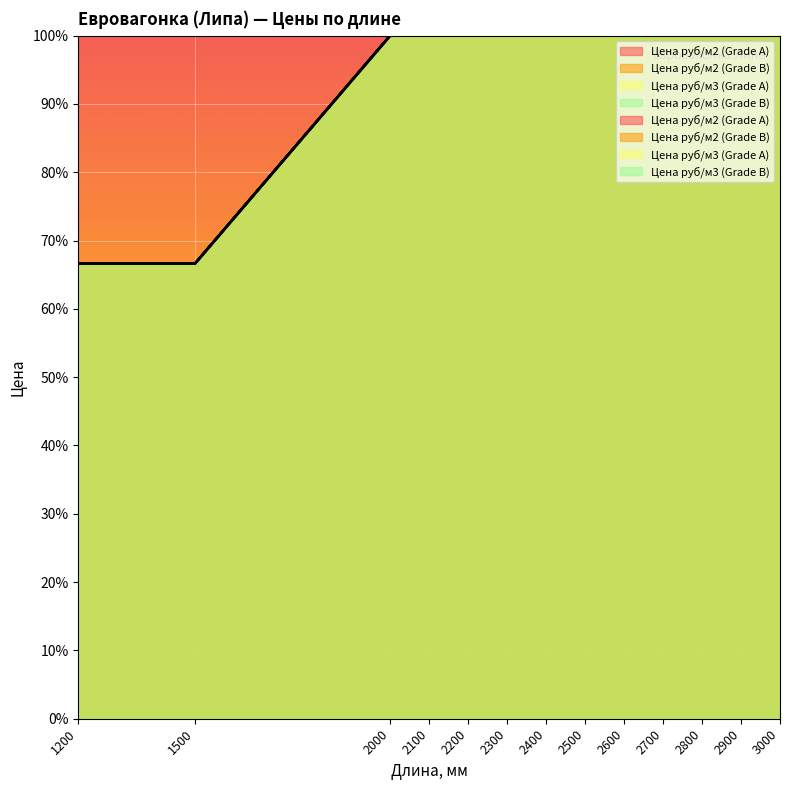

Which category has the lowest value in the Цена руб/м2 (Grade A) series?

1200